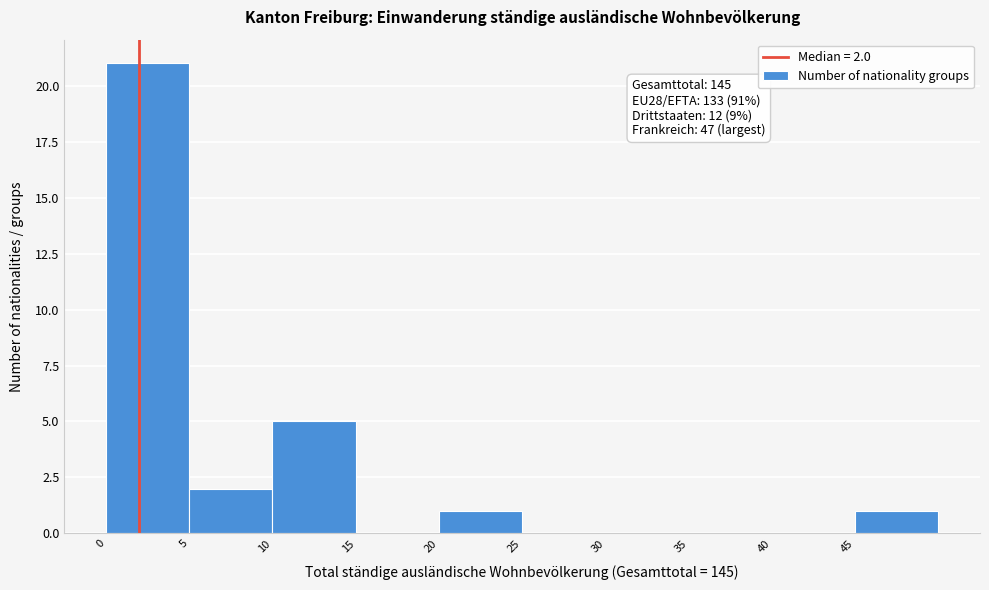

Over which range of the x-axis is the bar tallest?

0 to 5